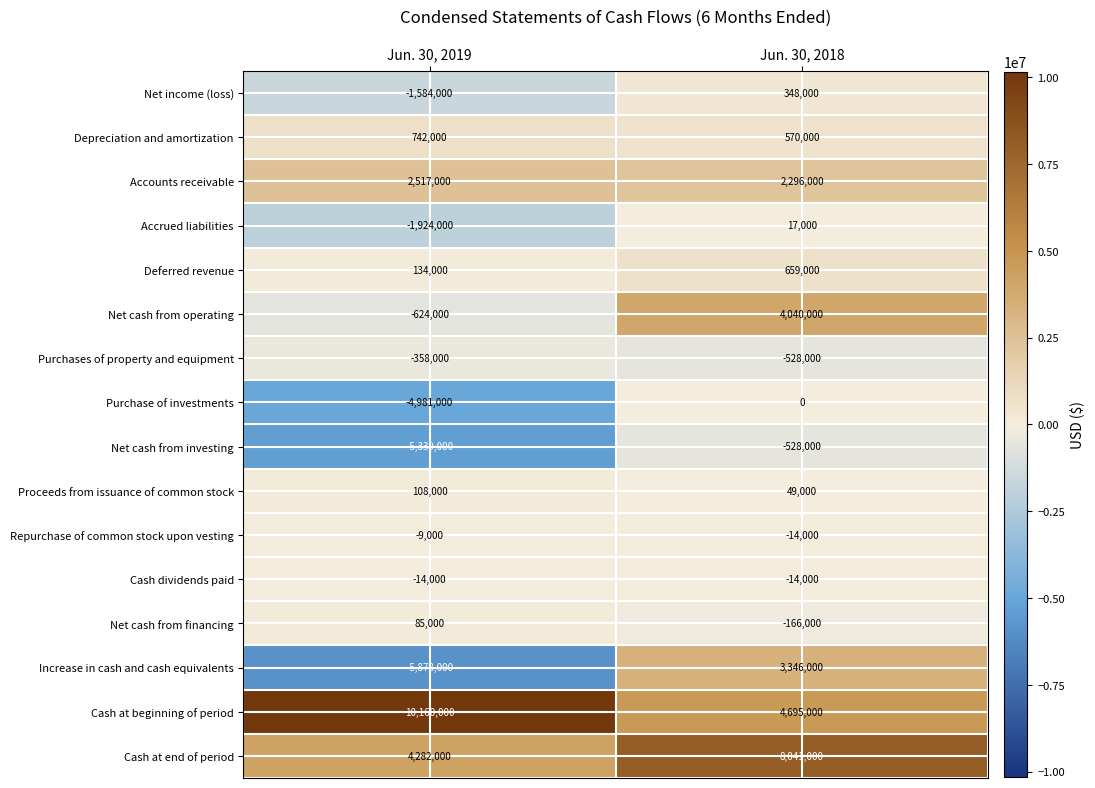

What is the total value across all series at Jun. 30, 2018?

22811000